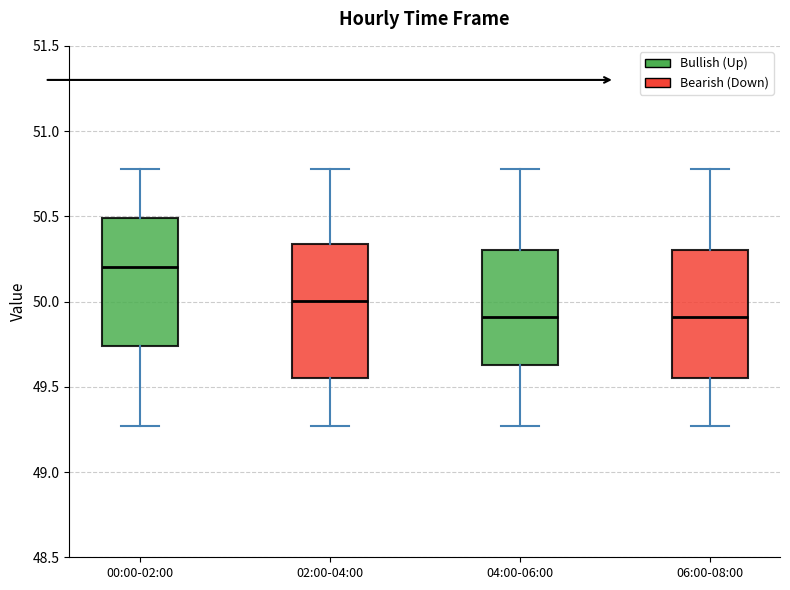

Where does the upper whisker of the box for 06:00-08:00 end on the y-axis? The values are not printed on the chart, so give them approximately, as read against the axis.

50.80